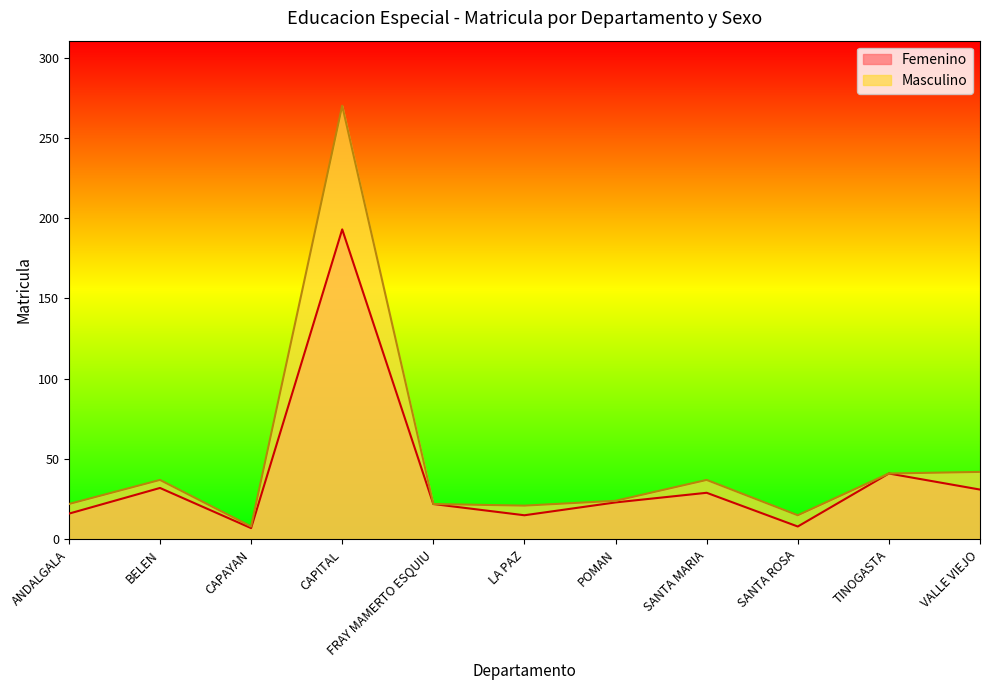

True or false: Femenino and Masculino intersect in this chart.

False